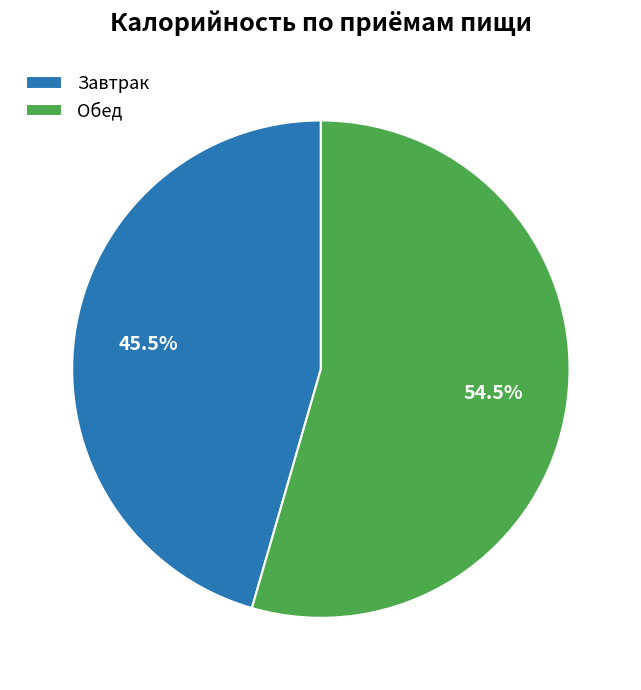

Approximately how many times larger is the value at Завтрак compared to Обед?

0.8